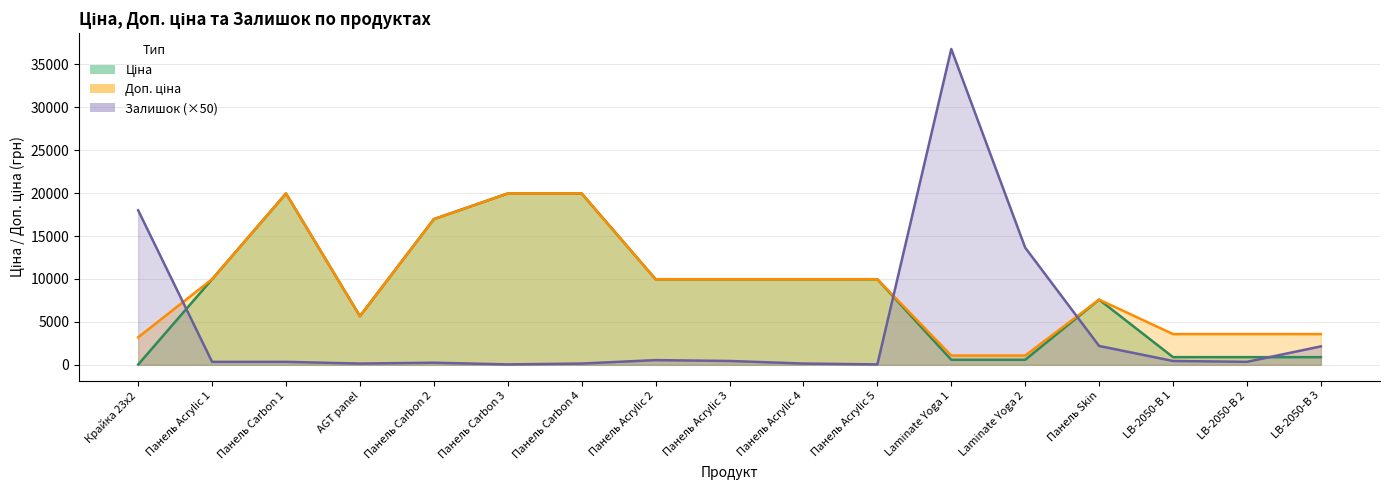

The value of Доп. ціна at LB-2050-В 2 is 3583.6. True or false?

True